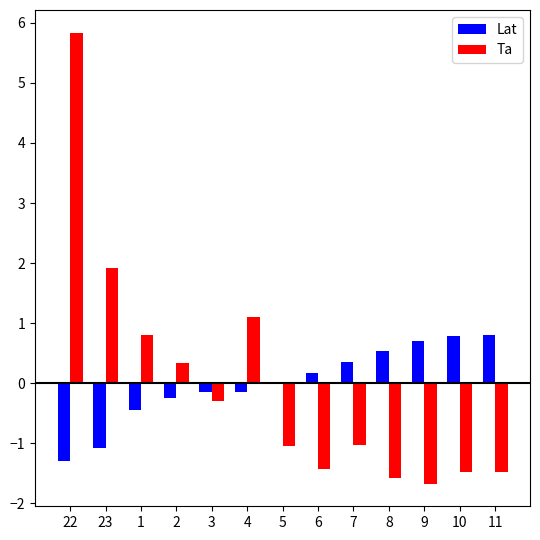

Is it true that Lat equals 1.1 at 10?

False